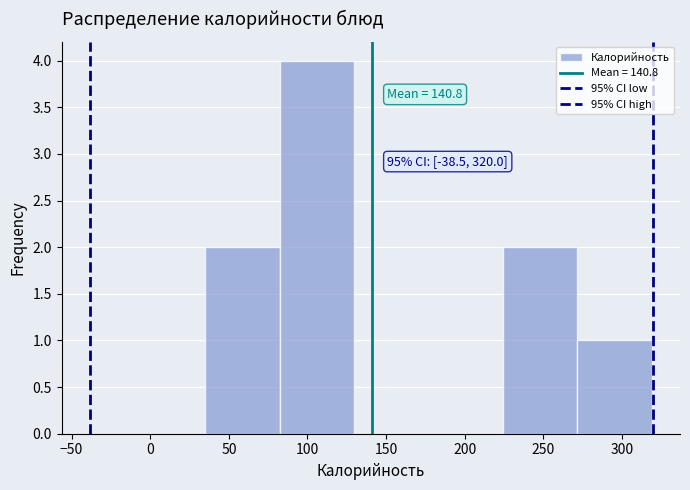

Over which range of the x-axis is the bar tallest?

80 to 130